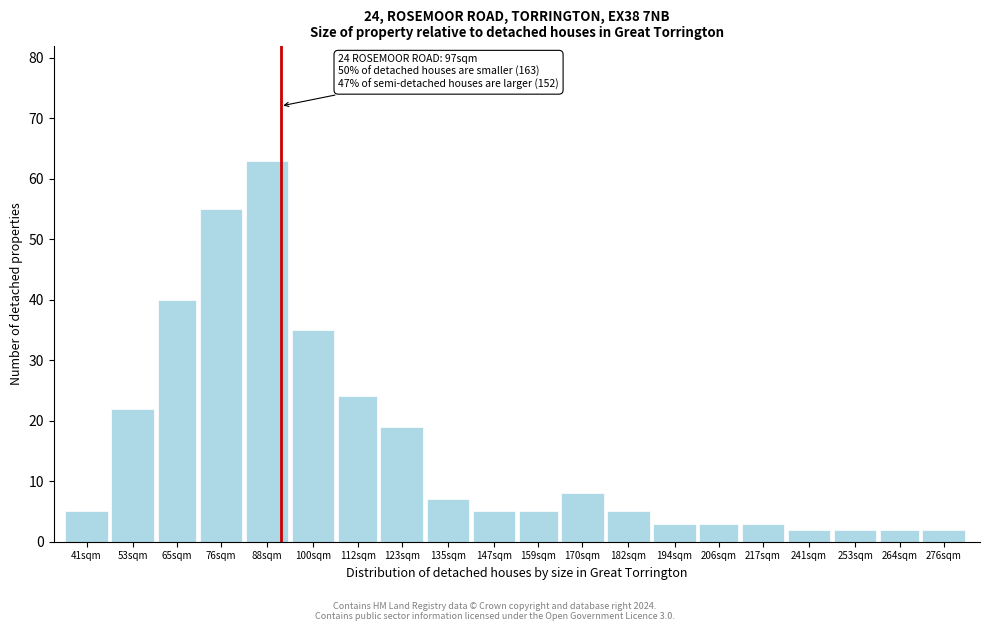

Reading left to right, list all the values displayed in this chart.

41sqm=5	53sqm=22	65sqm=40	76sqm=55	88sqm=63	100sqm=35	112sqm=24	123sqm=19	135sqm=7	147sqm=5	159sqm=5	170sqm=8	182sqm=5	194sqm=3	206sqm=3	217sqm=3	241sqm=2	253sqm=2	264sqm=2	276sqm=2